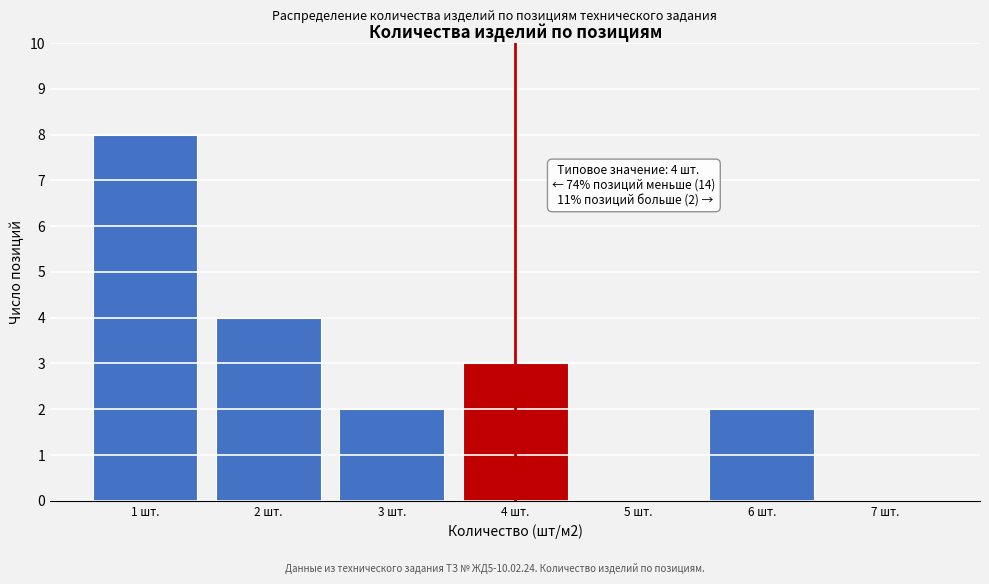

Over which range of the x-axis is the bar tallest?

0.5 to 1.5